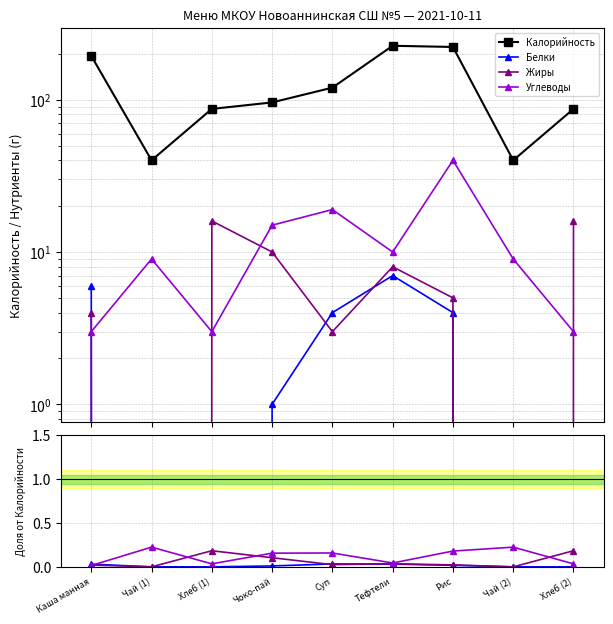

True or false: Углеводы and Жиры cross at least once.

True